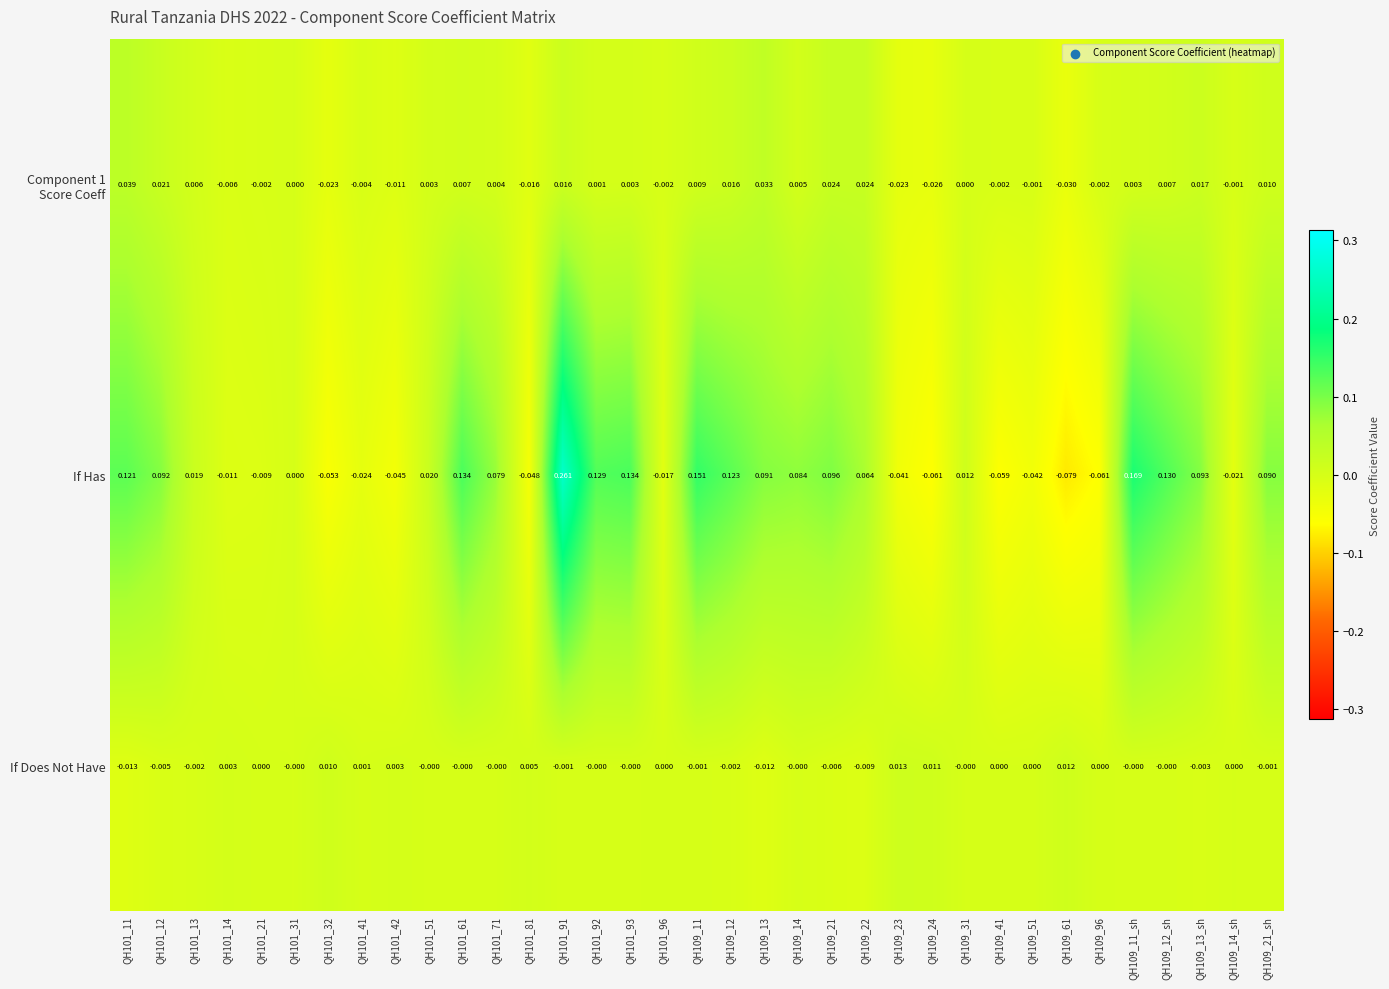

Which series has the largest total across all categories?

If Has